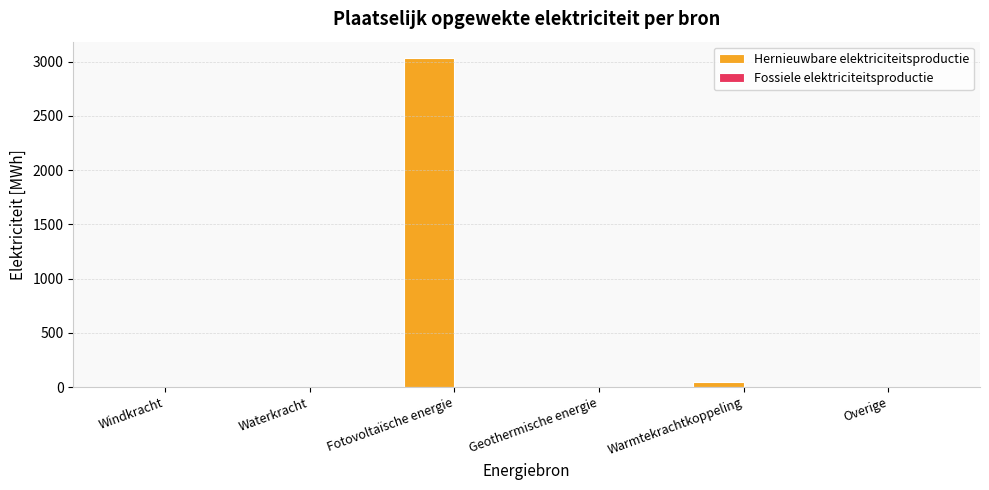

Which has a higher value, Waterkracht or Fotovoltaïsche energie?

Fotovoltaïsche energie